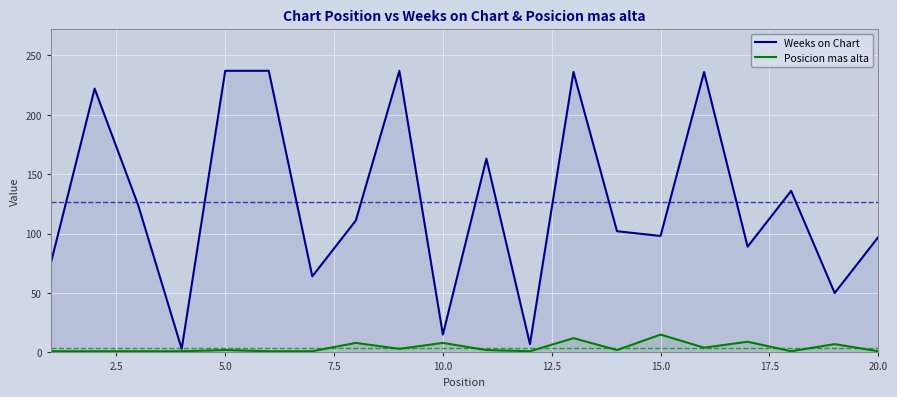

What is the value of the Posicion mas alta point at the 16th from the left?

4